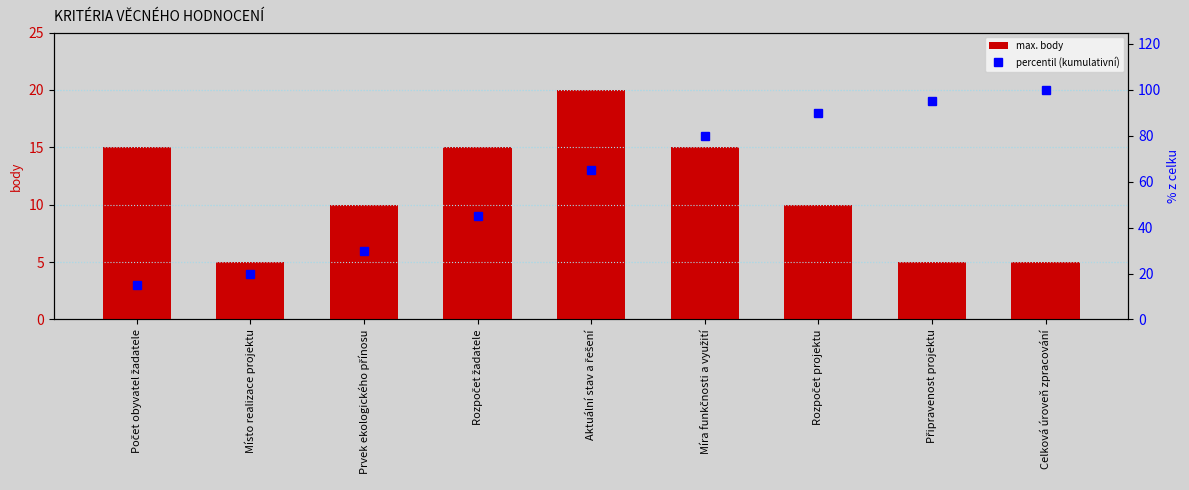

Reading left to right, extract all data points from this chart.

max. body: 15	5	10	15	20	15	10	5	5
percentil (kumulativní): 15	20	30	45	65	80	90	95	100